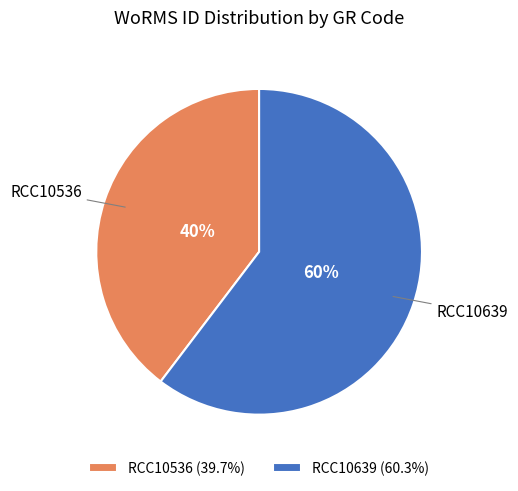

The RCC10536 slice represents 54% of the pie. True or false?

False